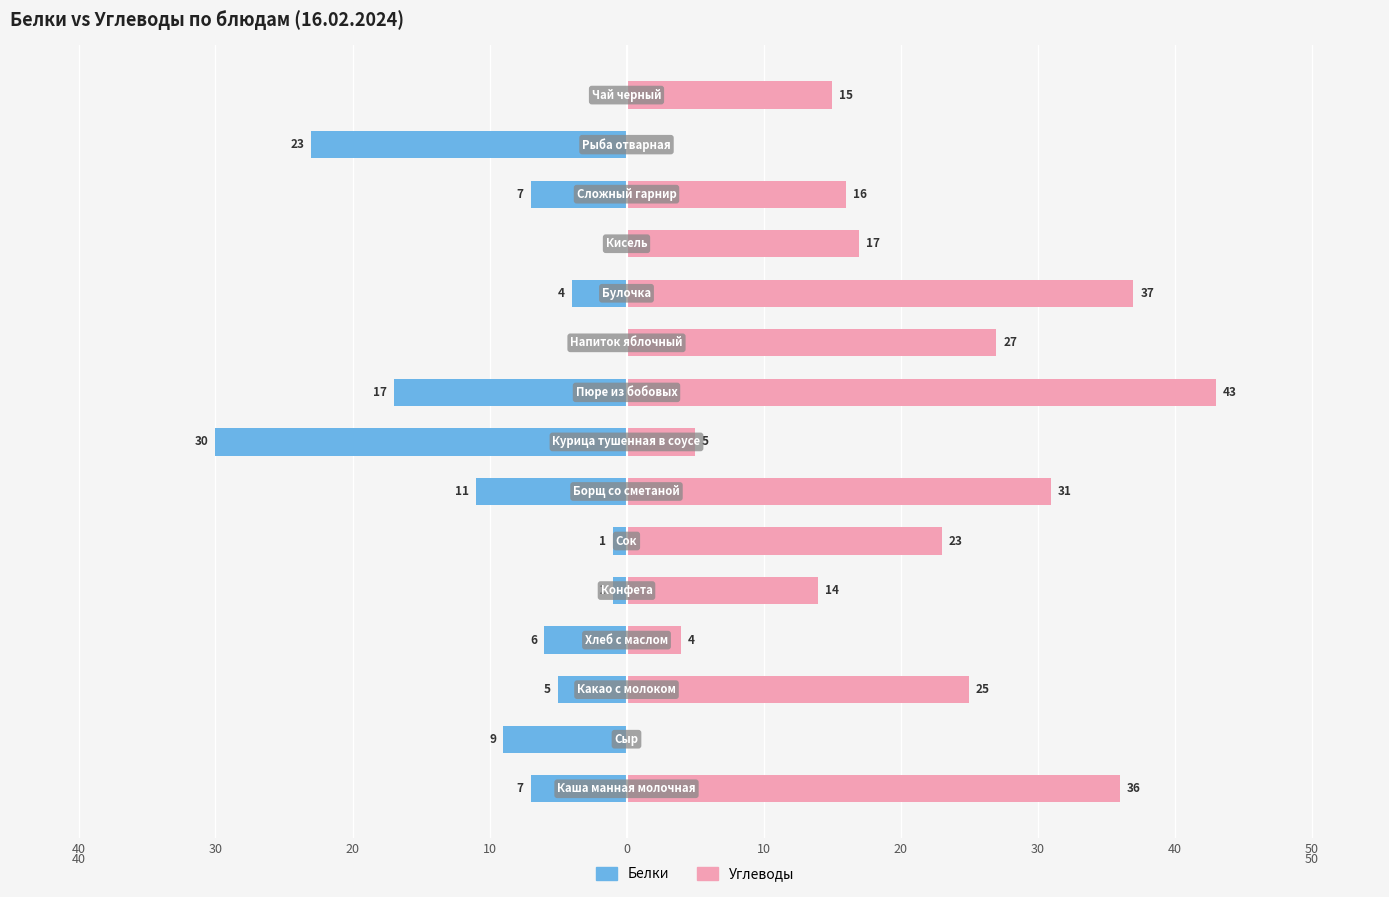

What is the maximum value shown in the chart?

43